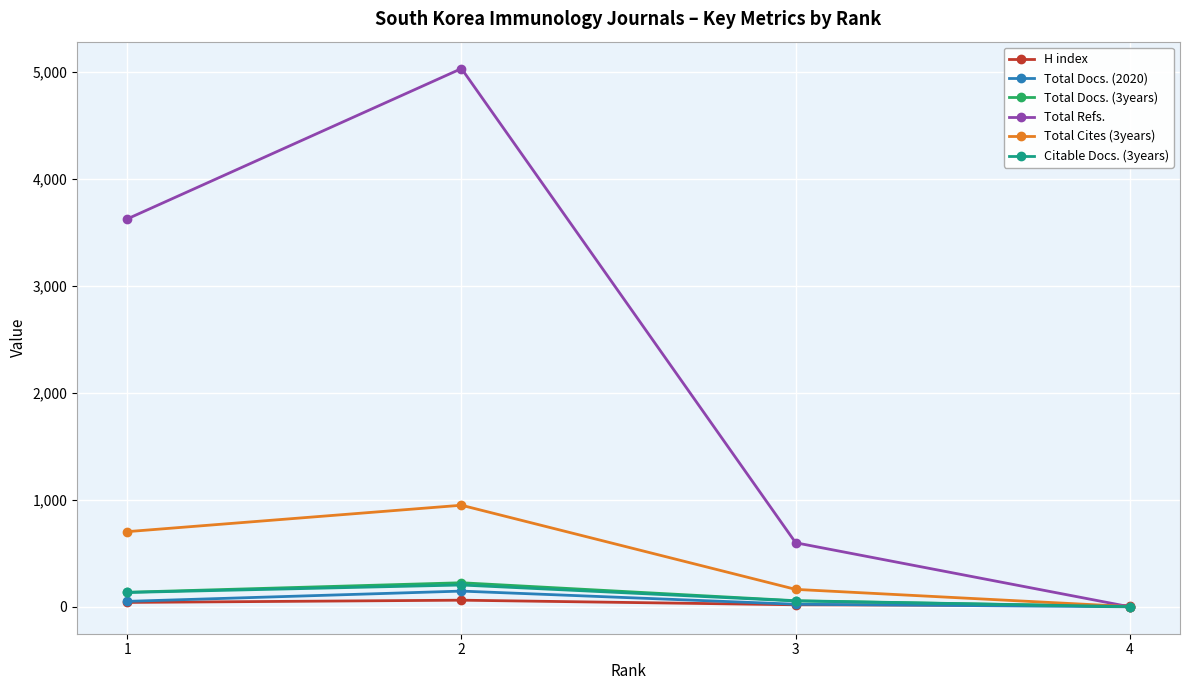

How many Citable Docs. (3years) values are between 55 and 204?

3